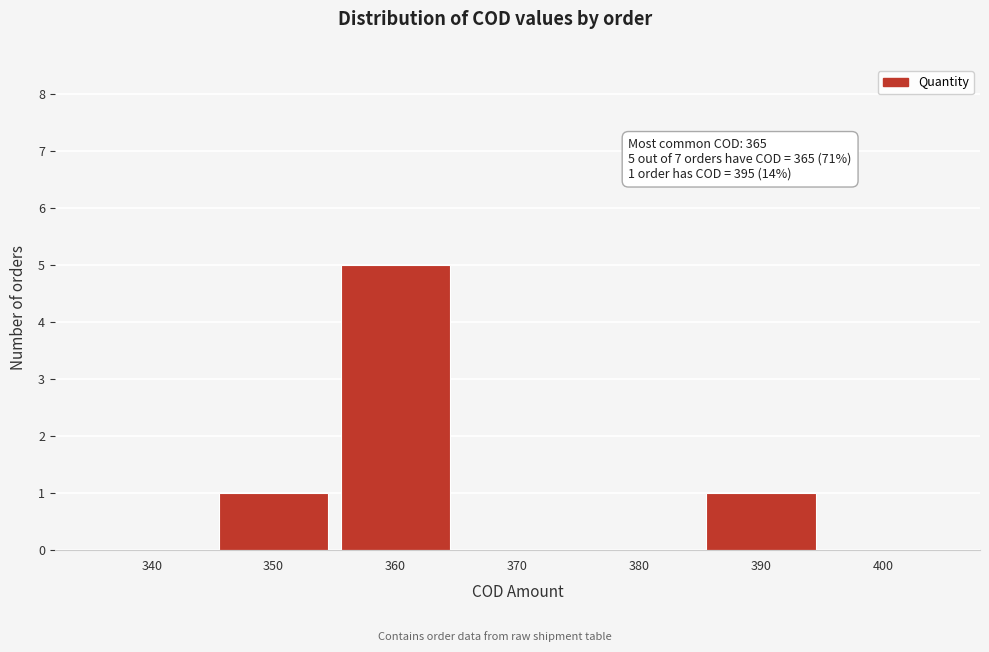

Reading left to right, extract all data points from this chart.

340=0	350=1	360=5	370=0	380=0	390=1	400=0